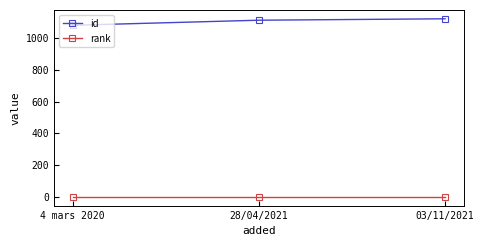

Rank the series by their maximum value, from highest to lowest.

id, rank